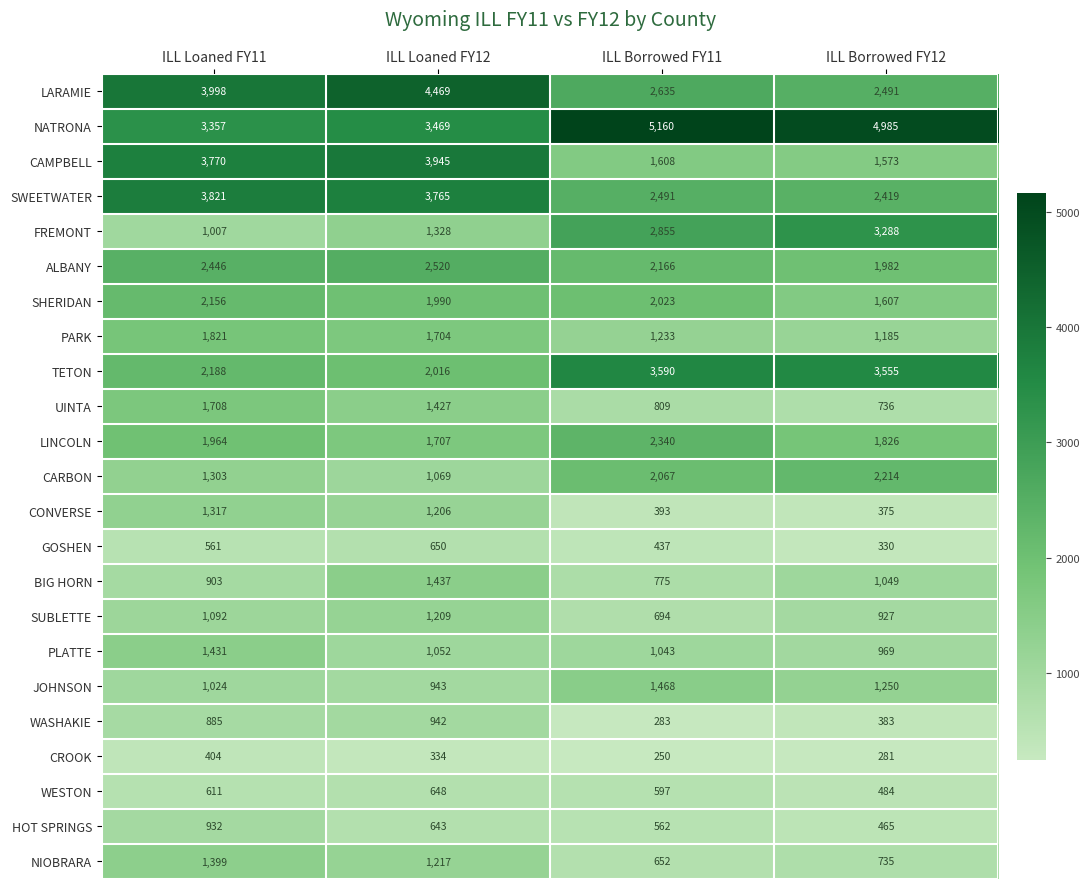

Which series has the largest range (max minus min)?

CAMPBELL